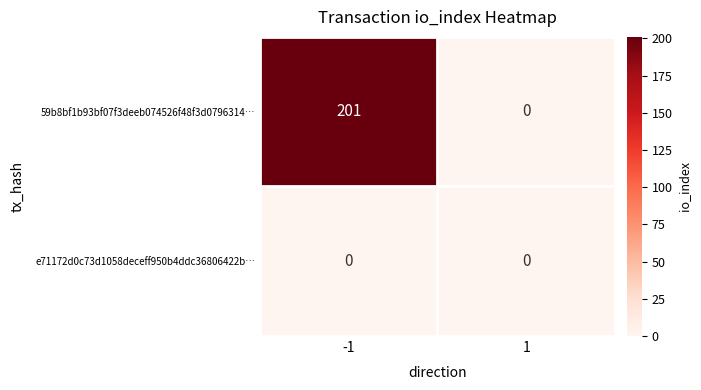

How many distinct data groups are displayed?

2